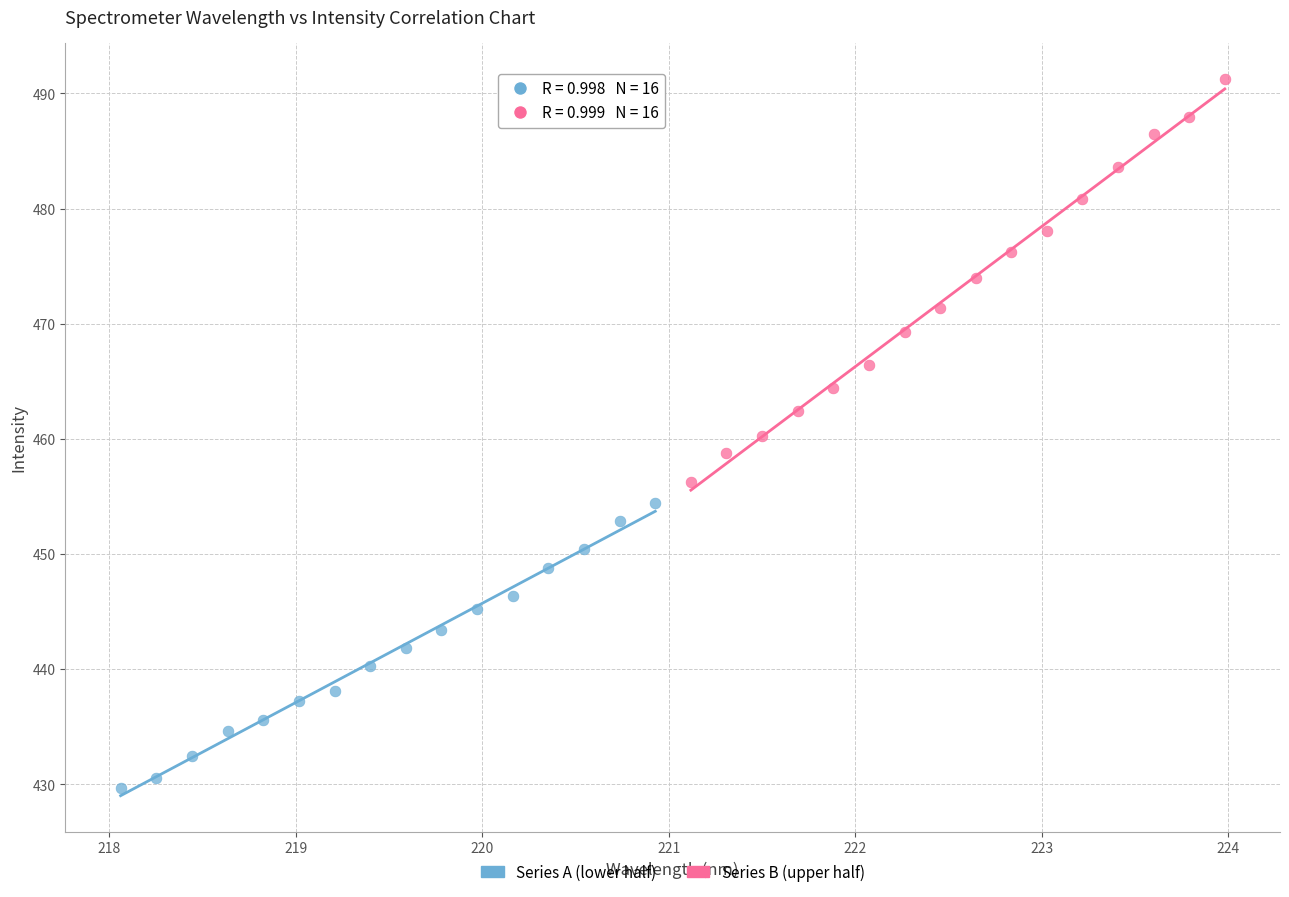

Which series has the widest spread of Y values?

Series B (upper half)